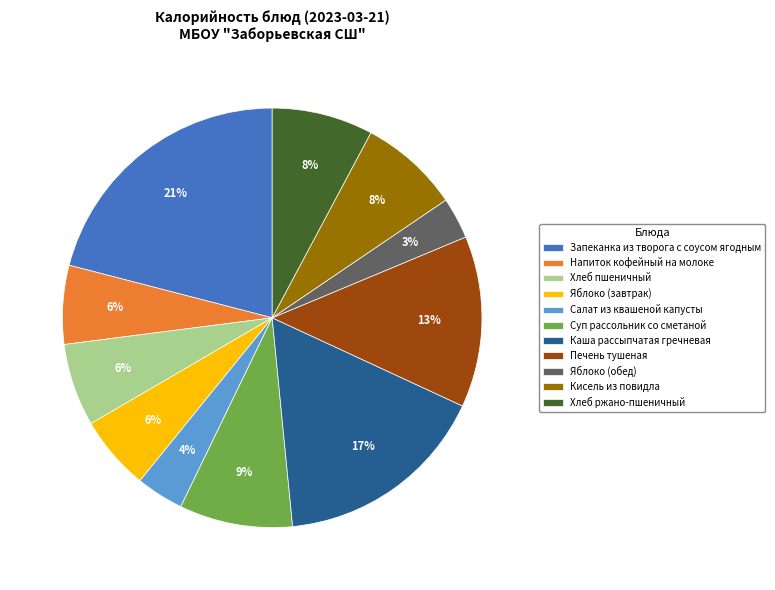

Which has a higher value, Запеканка из творога с соусом ягодным or Хлеб пшеничный?

Запеканка из творога с соусом ягодным